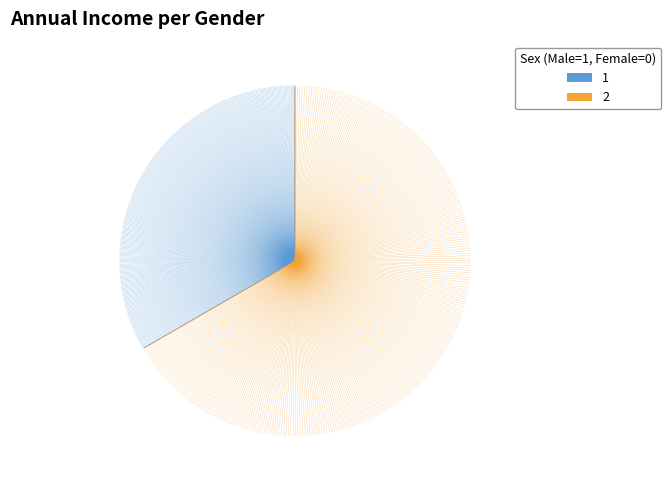

How many segments does this pie chart have?

2